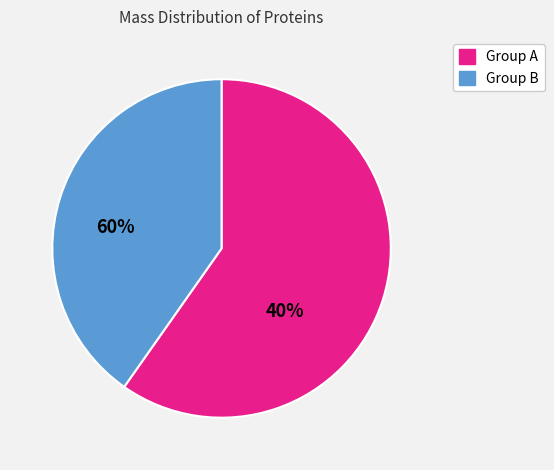

Which slice is the smallest?

Group B